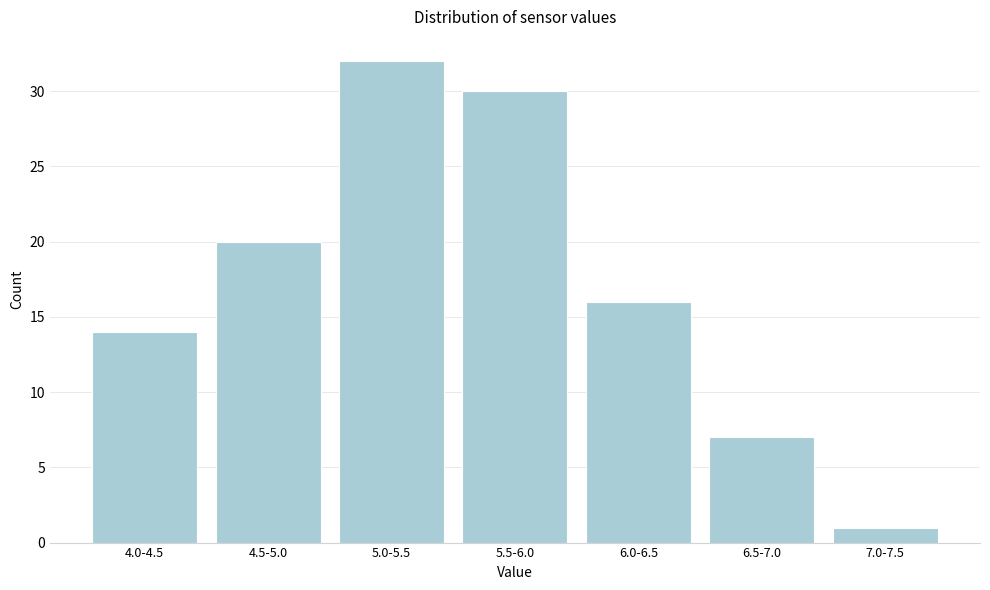

Reading left to right, list all the values displayed in this chart.

14	20	32	30	16	7	1